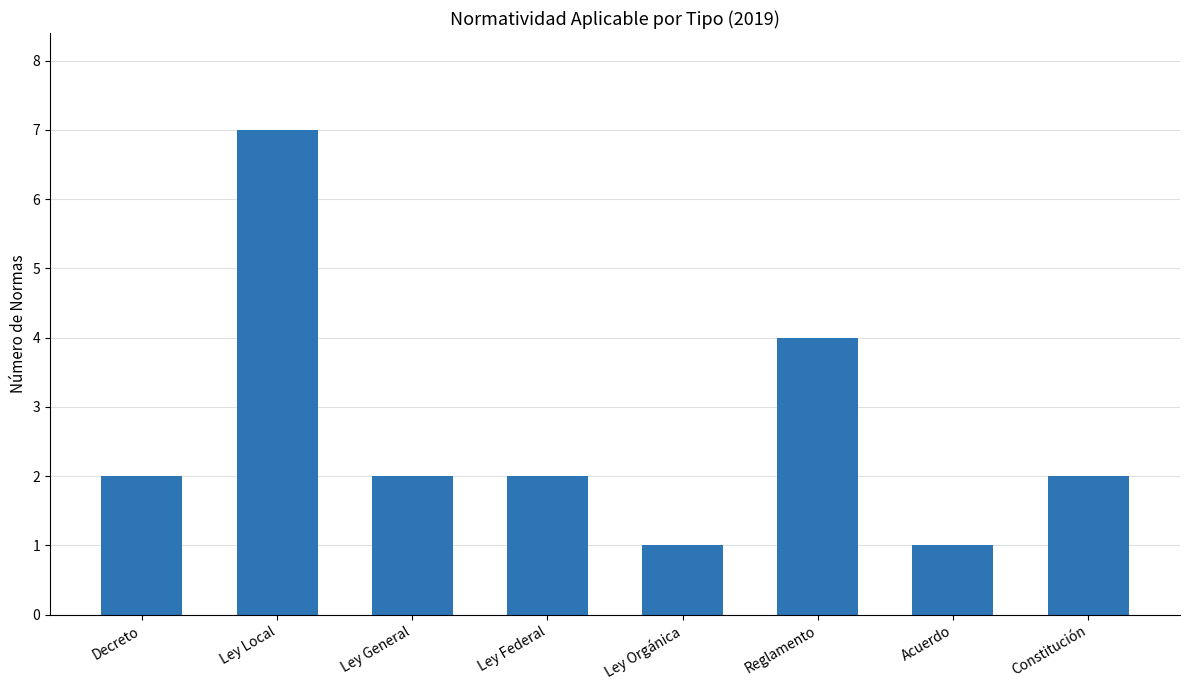

What is the maximum value shown in the chart?

7